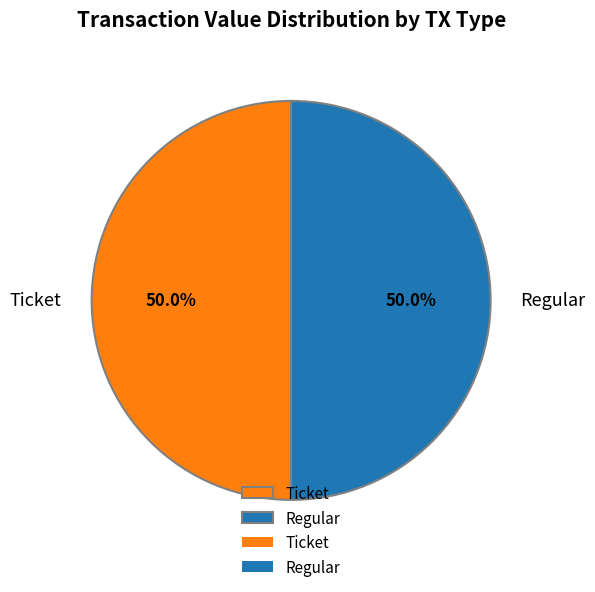

What is the total percentage of Regular and Ticket?

100.0%